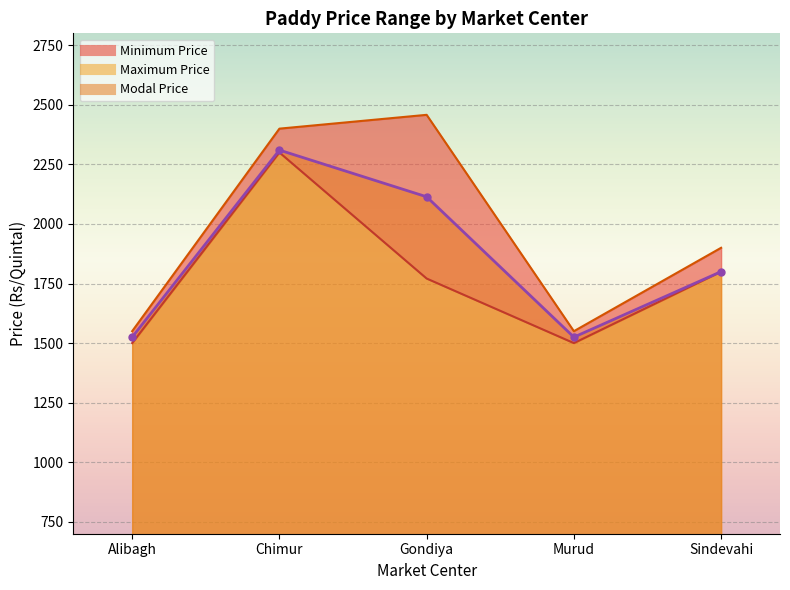

True or false: Modal Price and Minimum Price intersect in this chart.

False